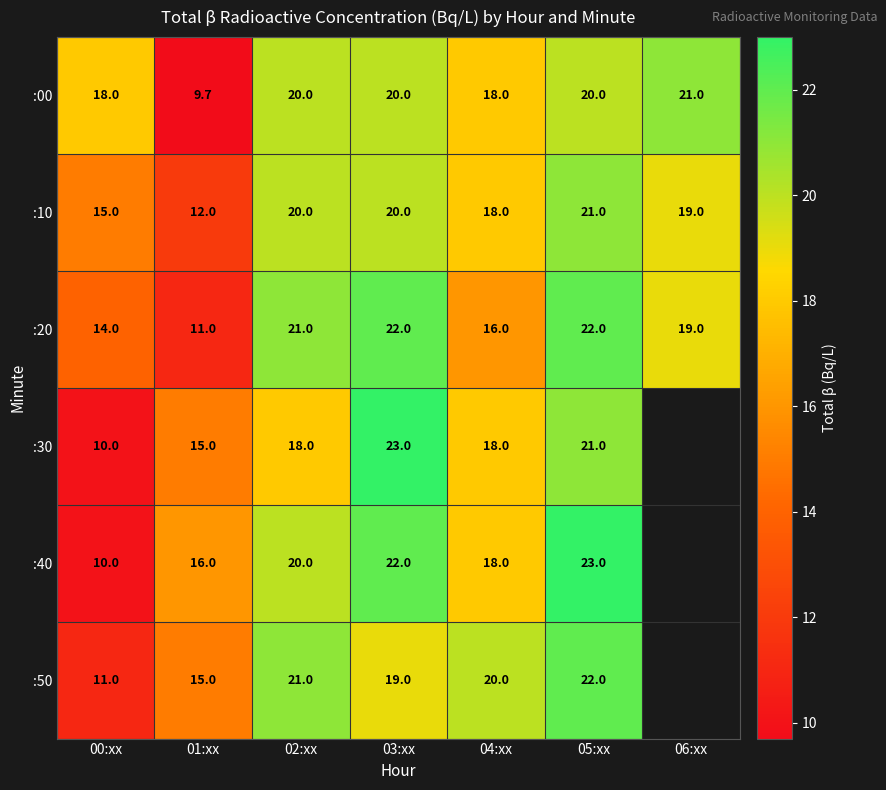

What is the difference between the maximum and minimum values in the :10 series?

9.0